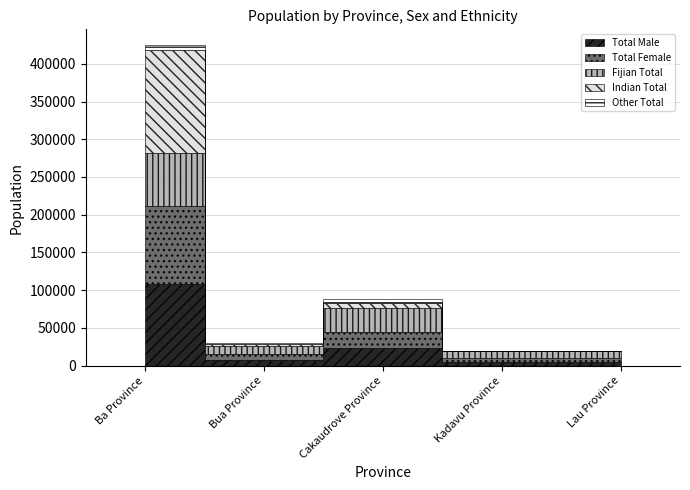

Which series has the widest spread of values?

Indian Total